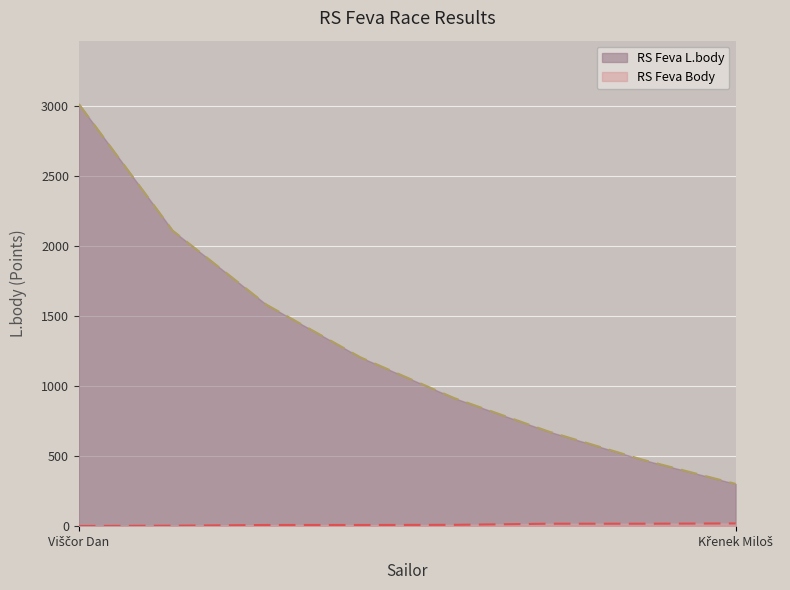

True or false: RS Feva Body has more than 1 points higher than both neighbors.

False